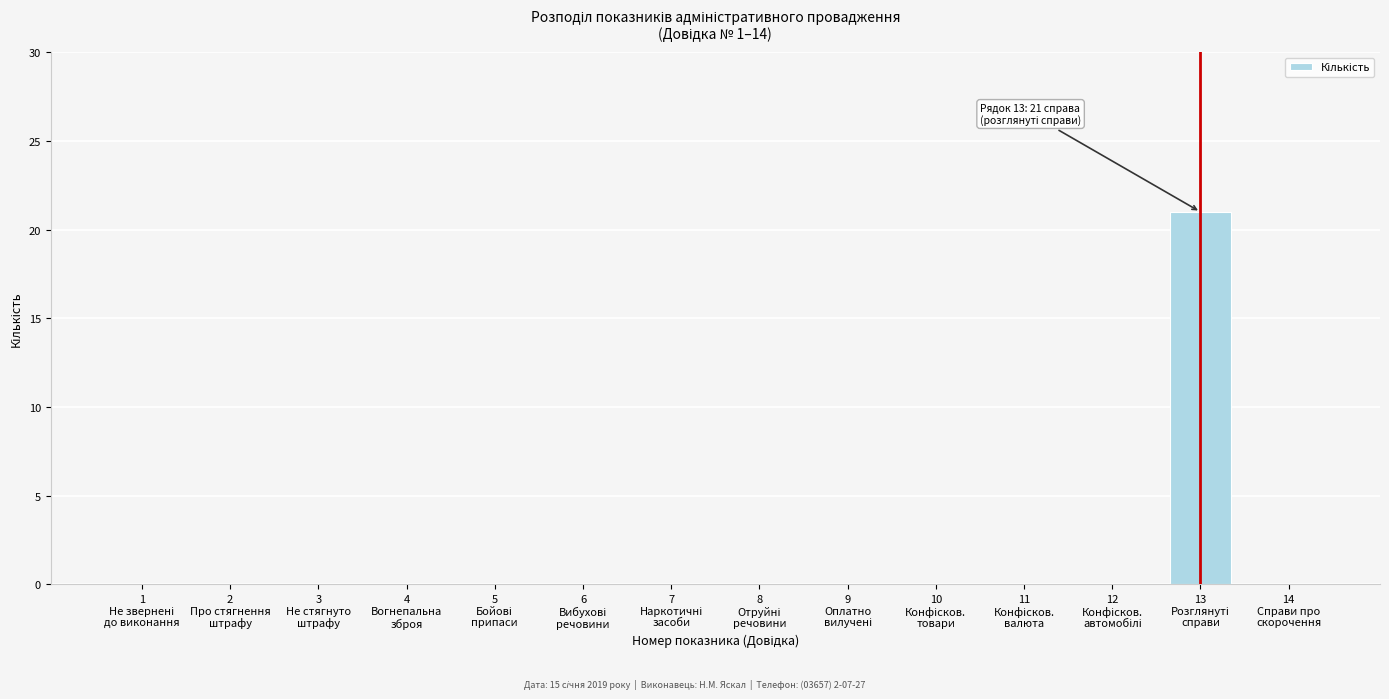

What is the greatest value displayed?

21